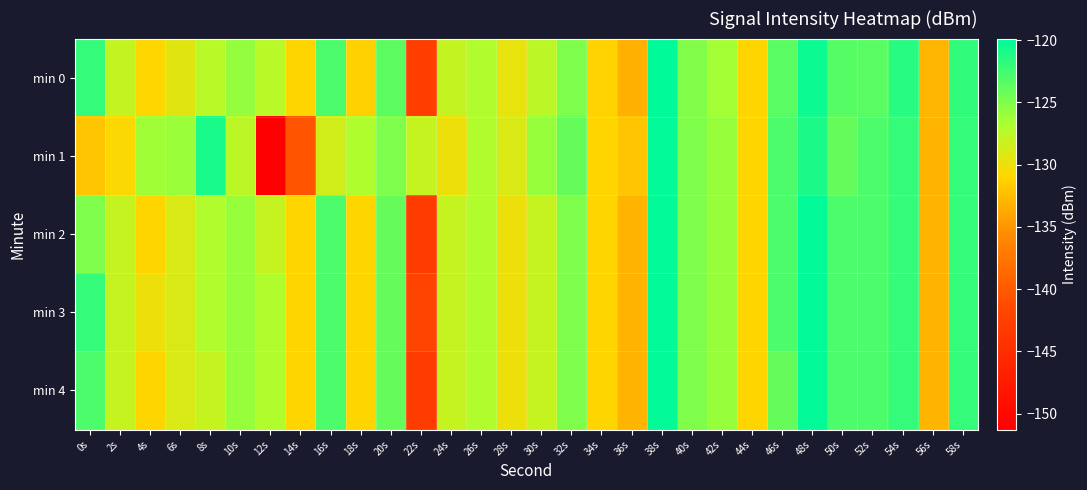

Rank the series at 32s from highest to lowest value.

min 1, min 2, min 3, min 4, min 0